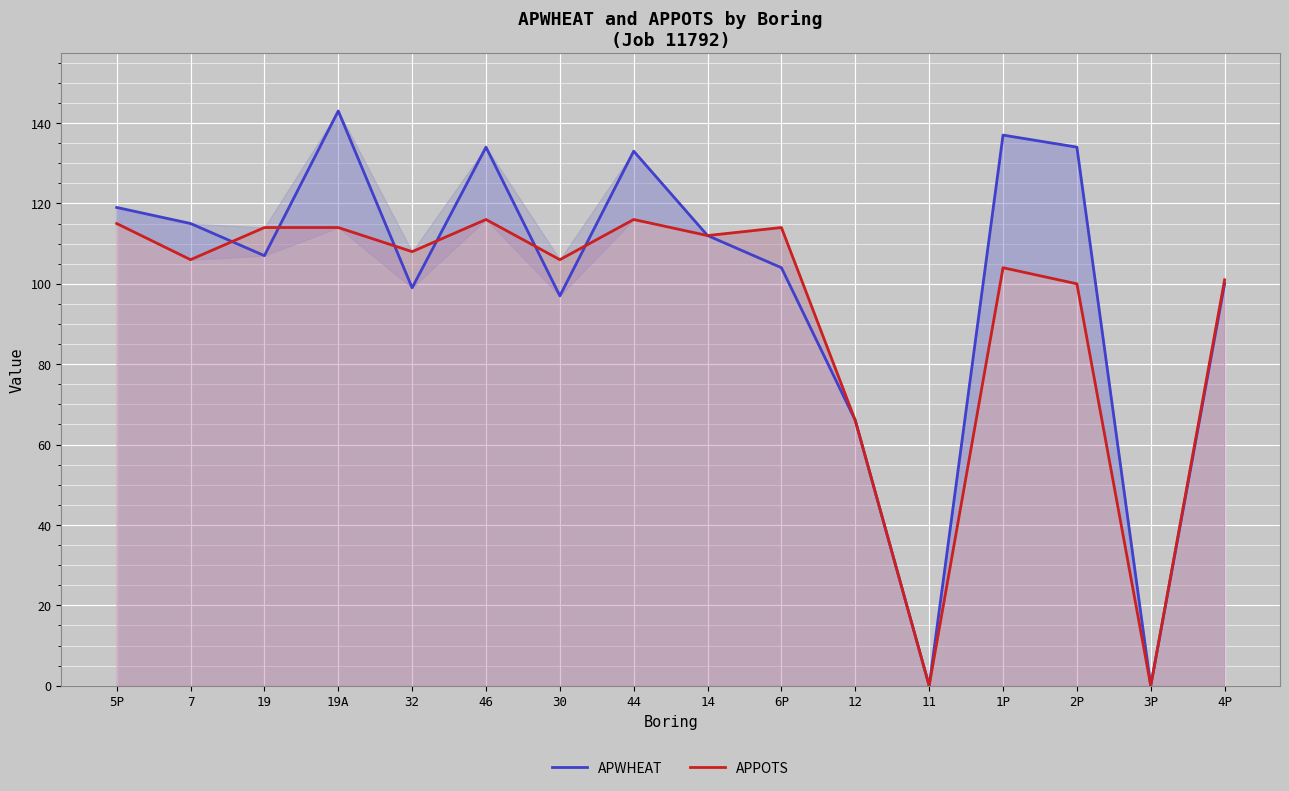

After their last crossing, which series has the higher values: APWHEAT or APPOTS?

APWHEAT